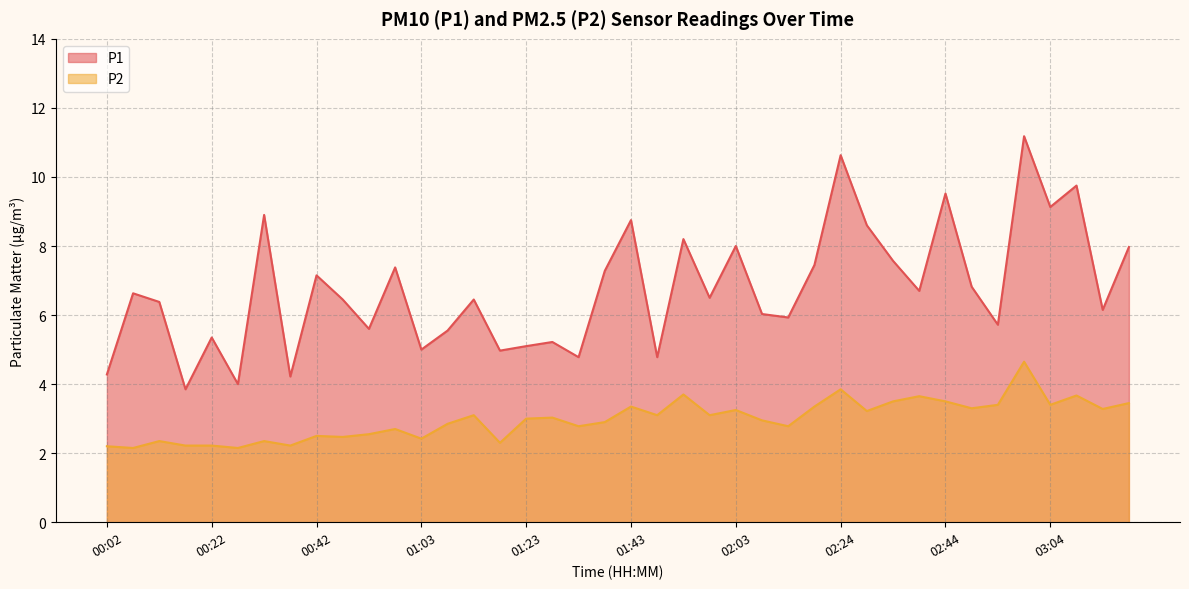

At which category does P1 reach its first local peak?

00:07